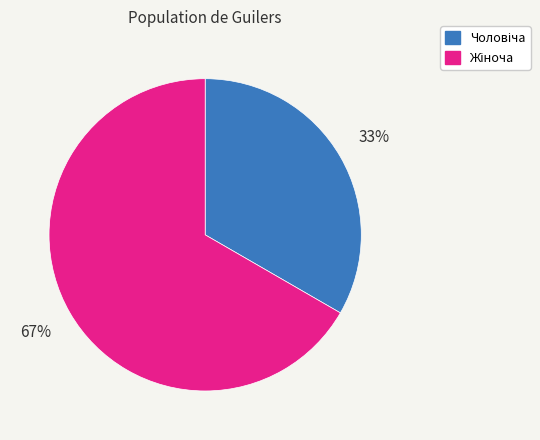

Does any single category account for the majority?

Yes